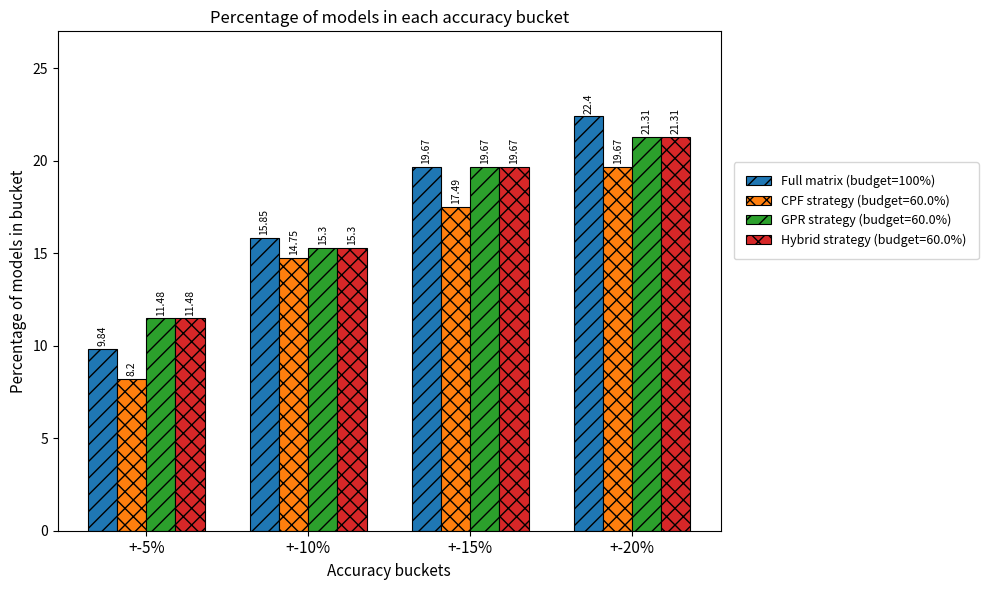

What is the sum of all Full matrix (budget=100%) values?

67.8